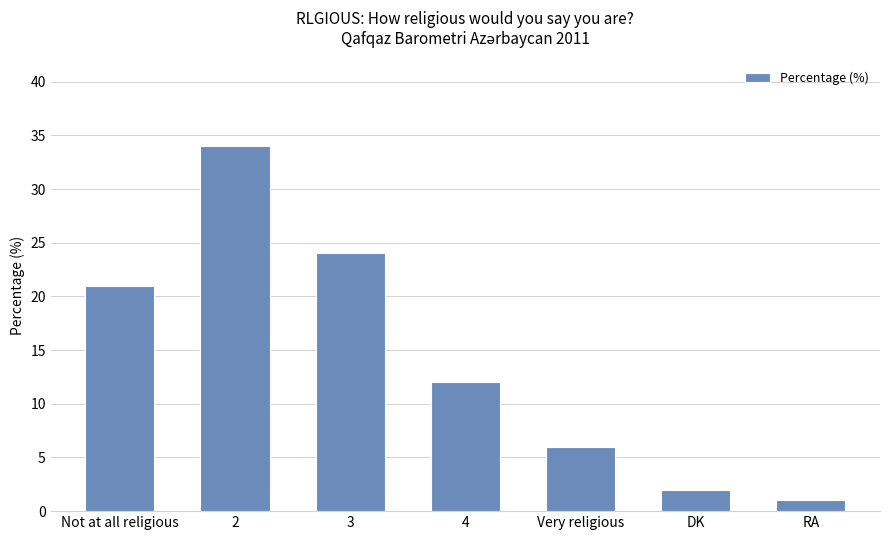

Is it true that the value at 2 is 11?

False